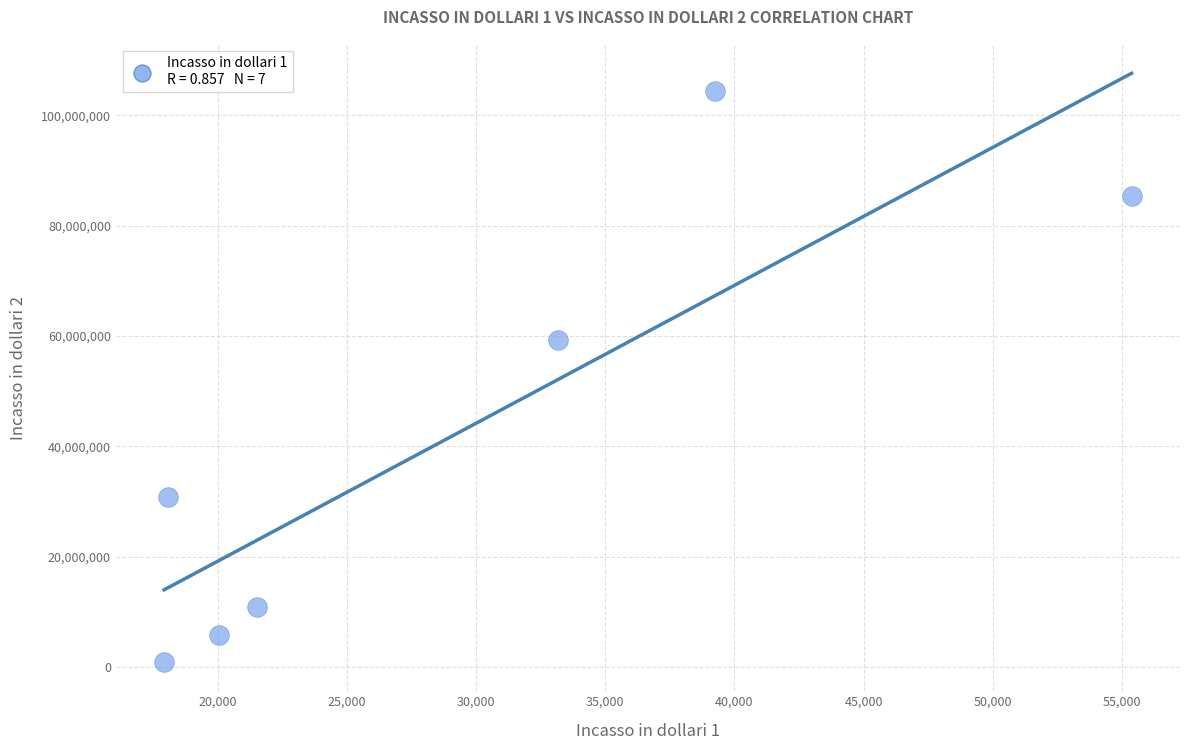

What is the average X value?

29332.7